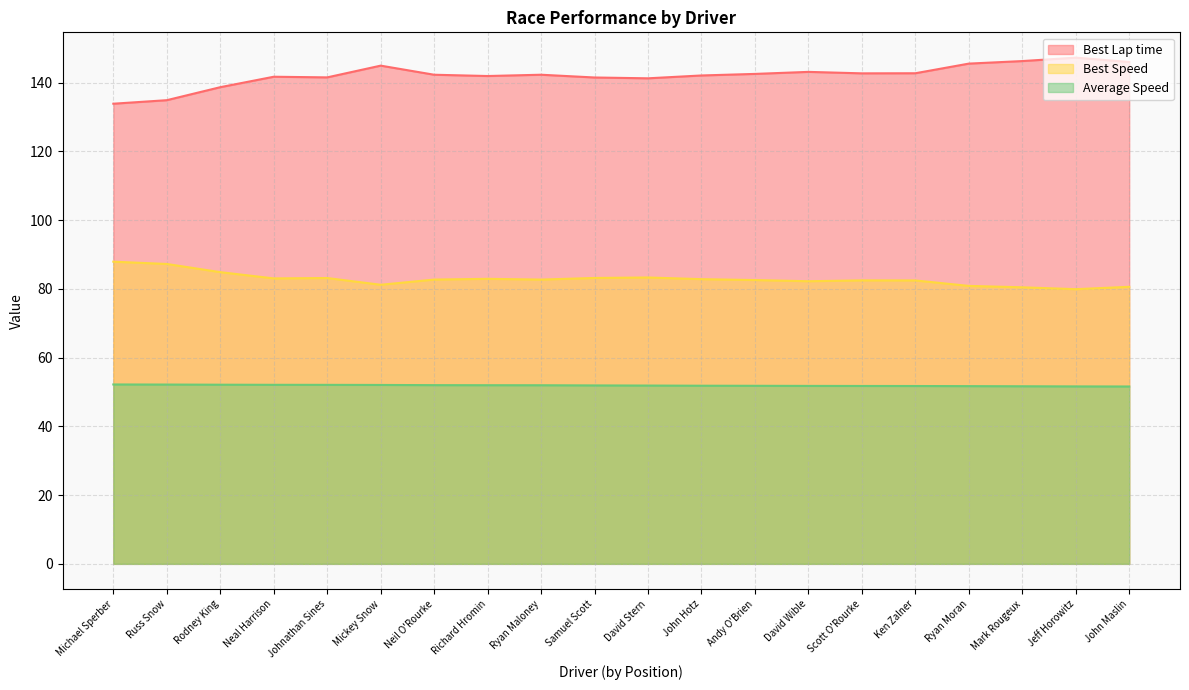

How many data points does each series have?

20